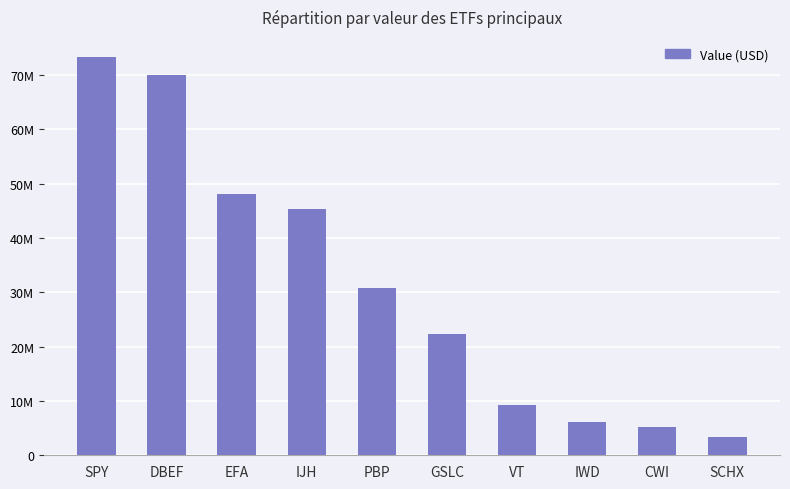

What is the greatest value displayed?

73362000